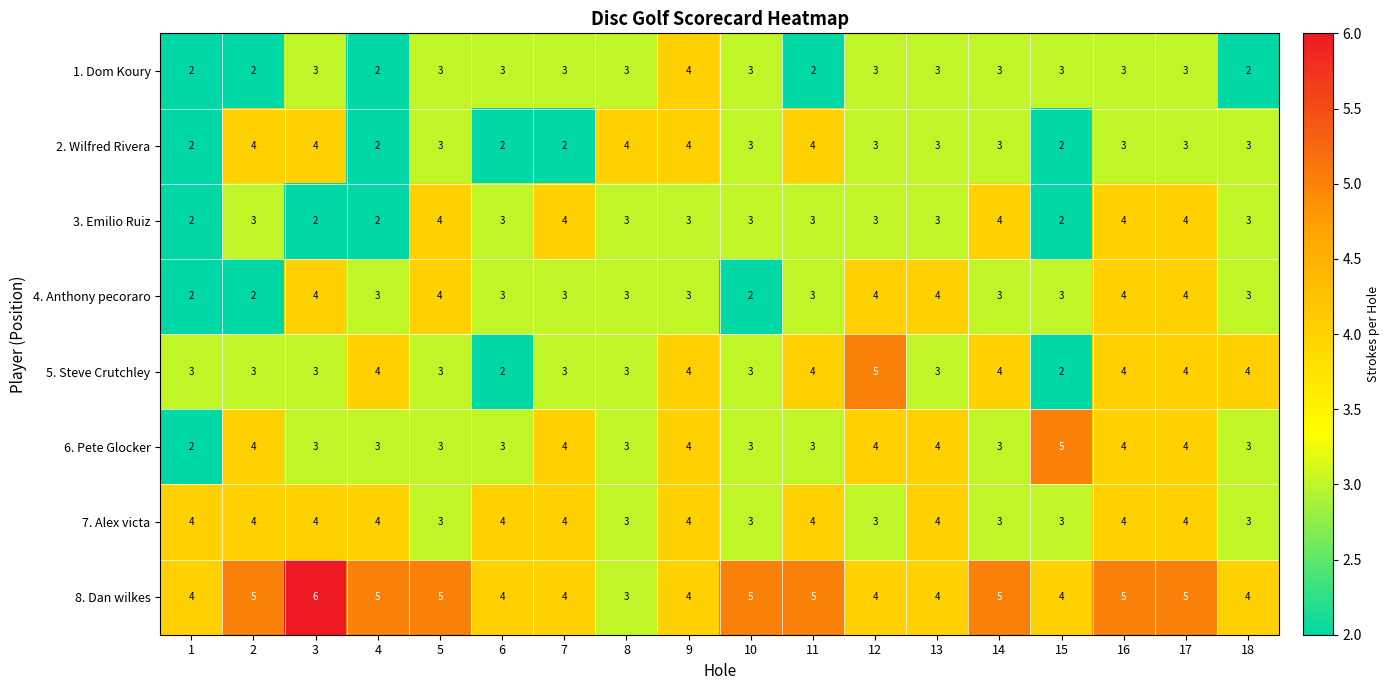

Read the 7. Alex victa value at 15.

3